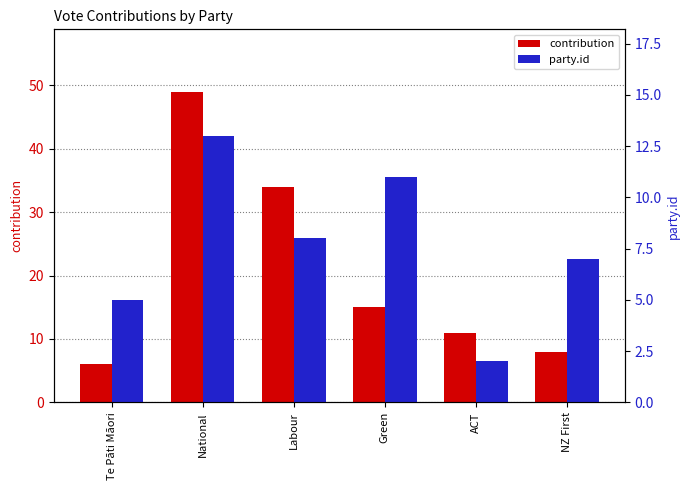

List the labels in order of party.id value, smallest first.

ACT, Te Pāti Māori, NZ First, Labour, Green, National